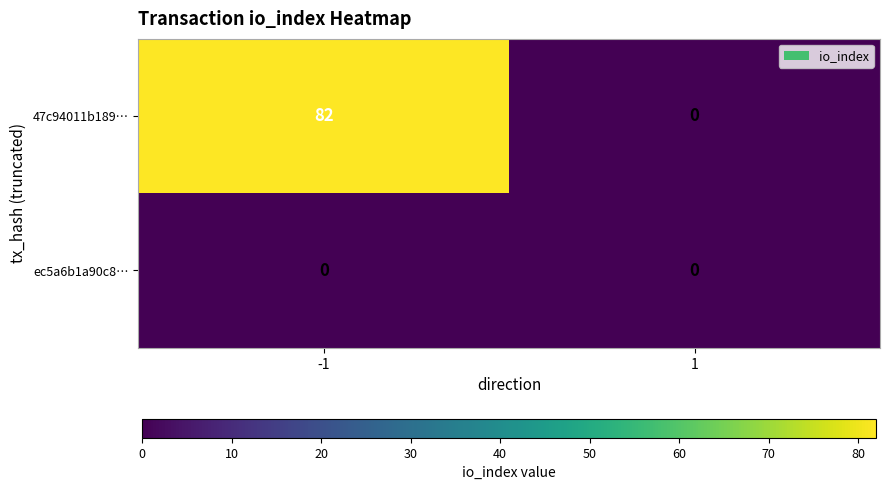

How many categories are shown in the chart?

2